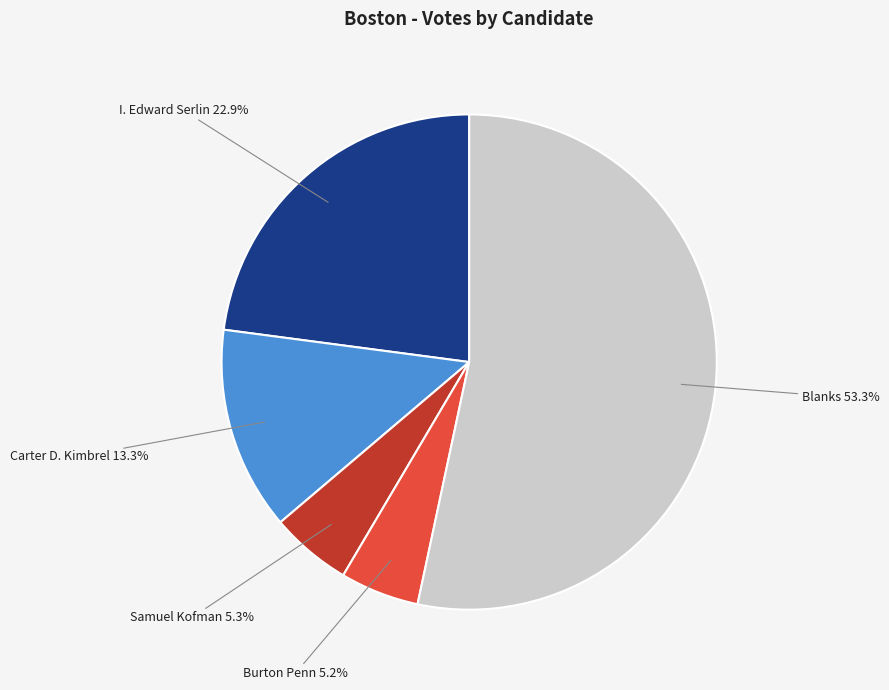

Does any single category account for the majority?

Yes